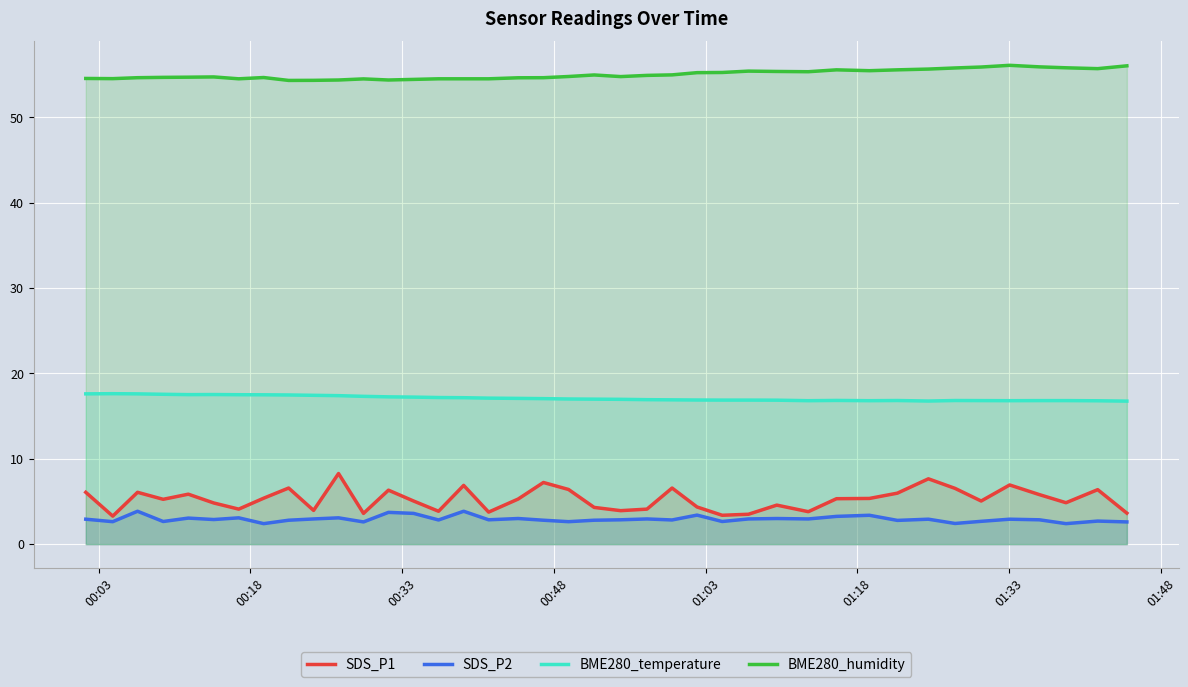

At how many categories does at least one series exceed 51?

40